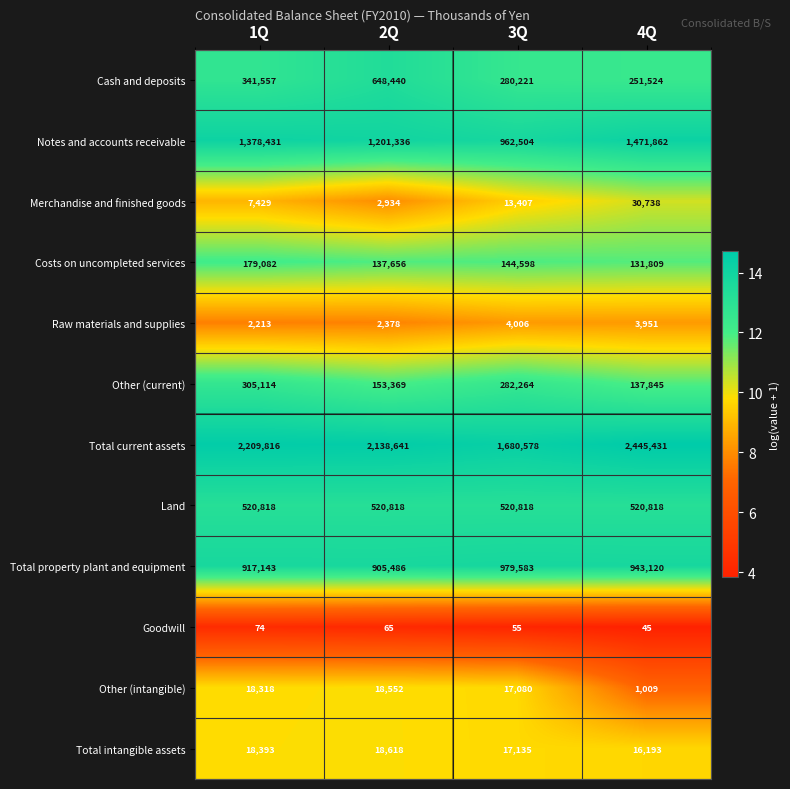

At which category does the chart reach its peak across all series?

4Q